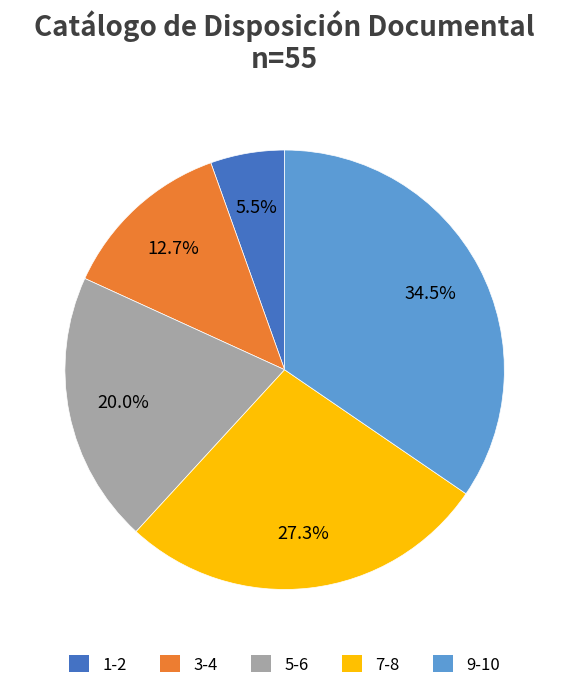

What percentage is NOT represented by 7-8?

72.7%